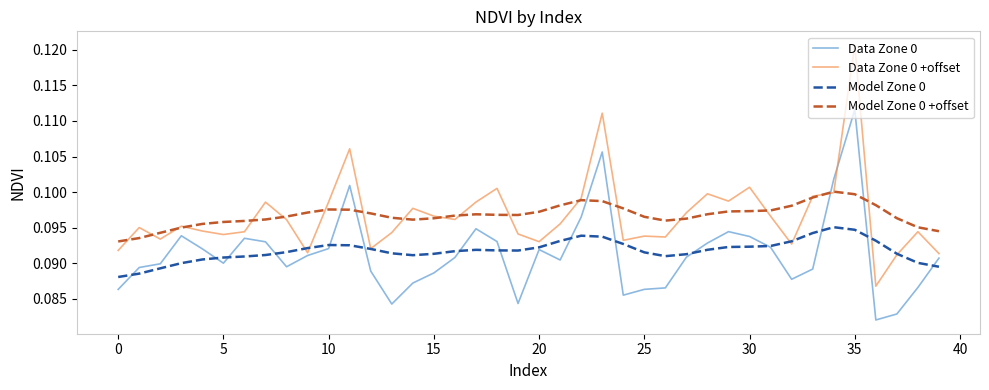

Which series has the widest spread of values?

Data Zone 0 +offset